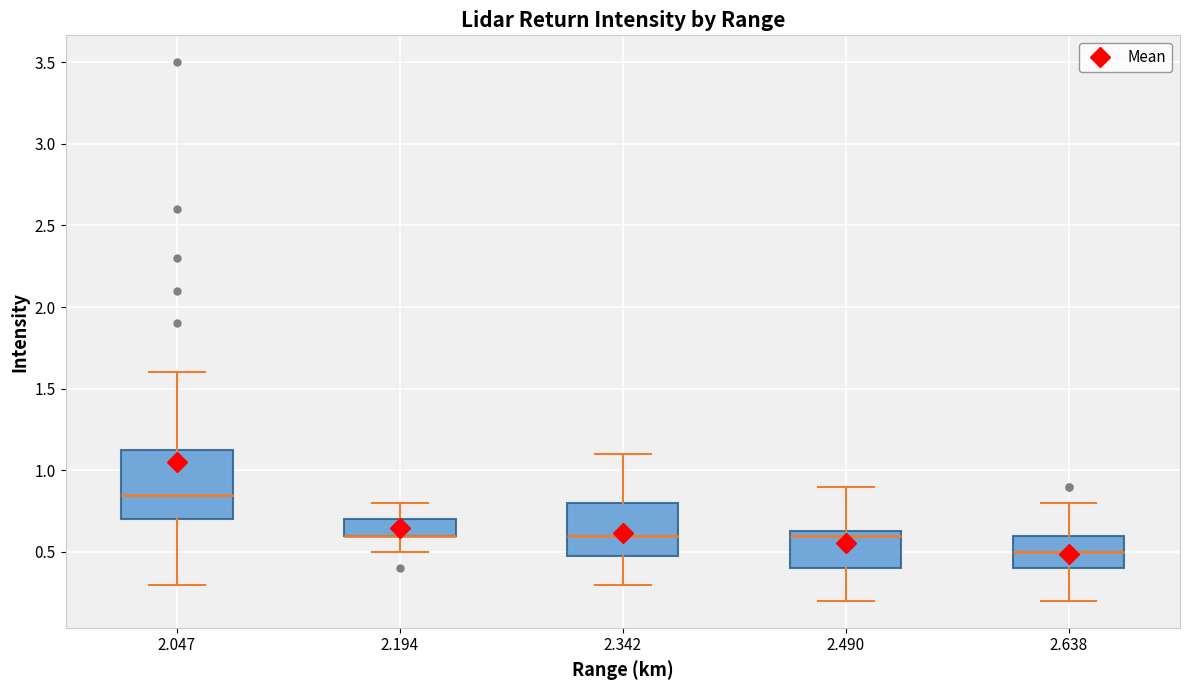

Which box is the tallest, from its lower edge to its upper edge?

2.047